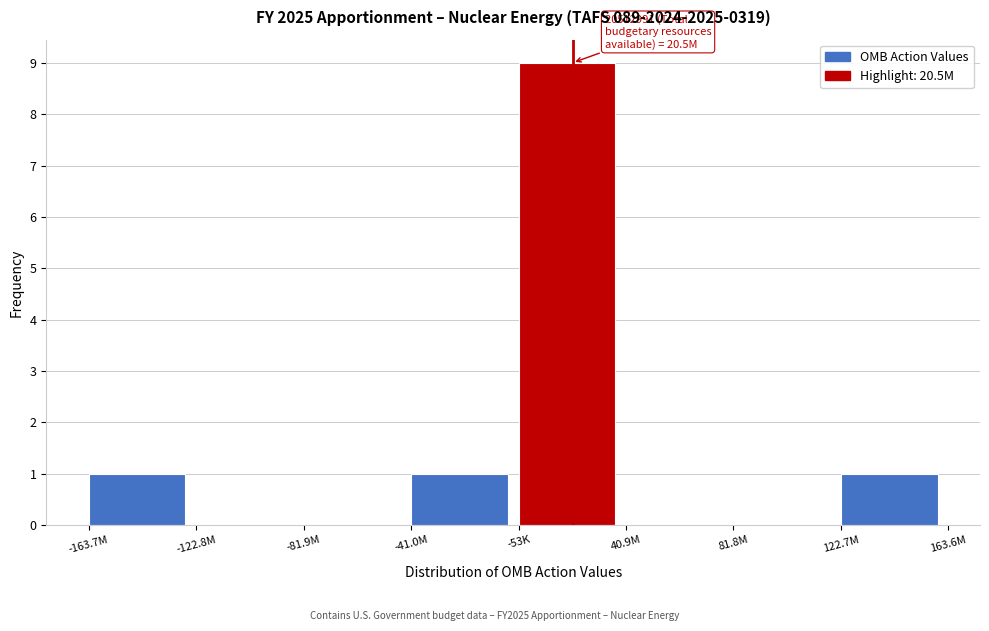

Reading left to right, what are all the values shown in this chart?

-163.7M=1	-122.8M=0	-81.9M=0	-41.0M=1	-53K=9	40.9M=0	81.8M=0	122.7M=1